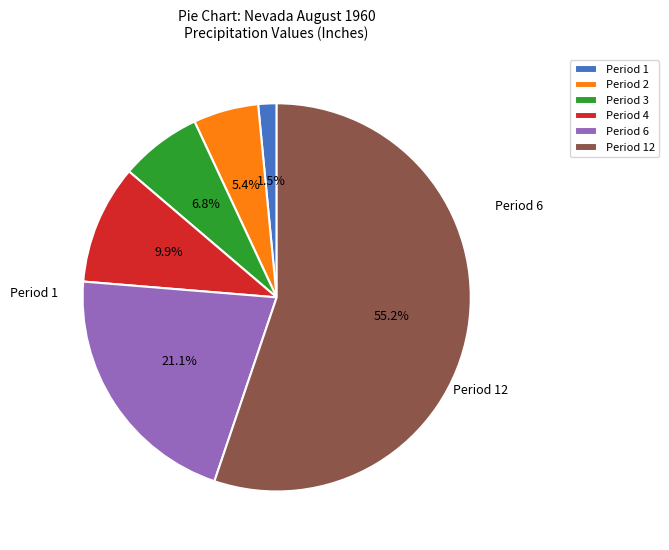

How many slices are in this pie chart?

6